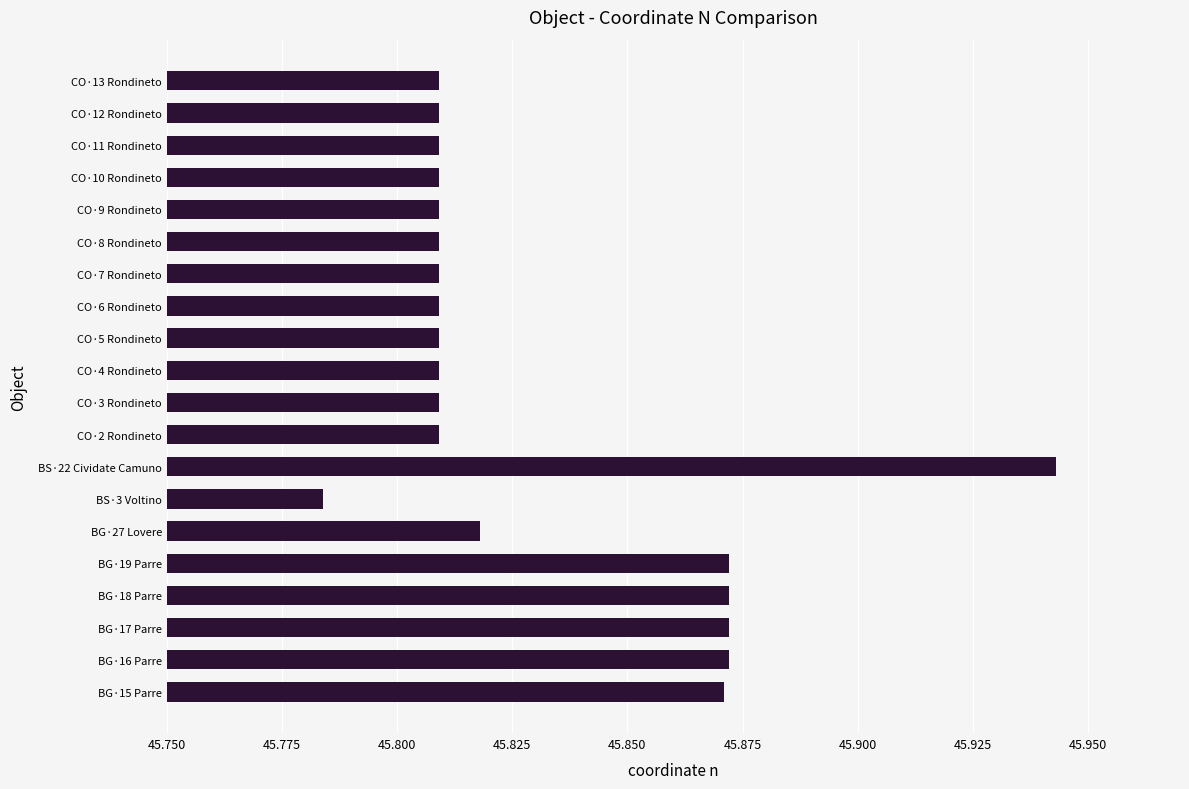

Between BS·3 Voltino and BS·22 Cividate Camuno, which is larger?

BS·22 Cividate Camuno